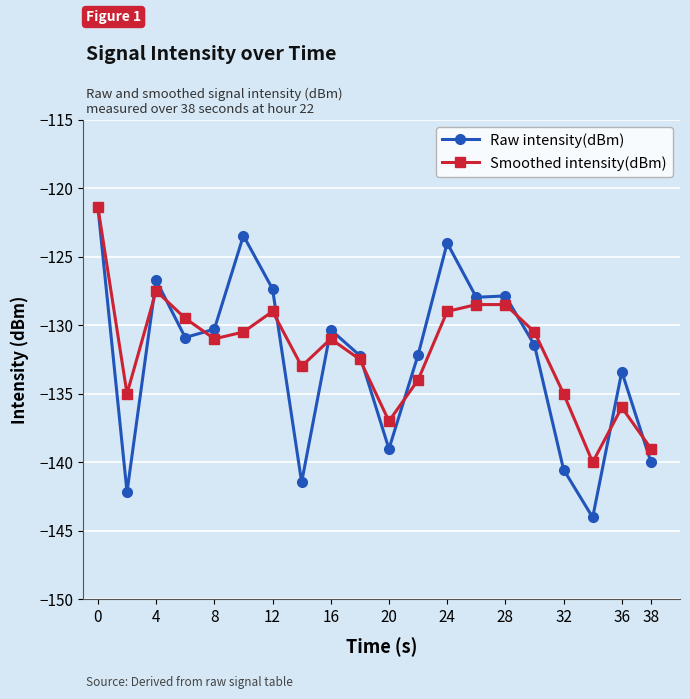

Which series has the widest spread of values?

Raw intensity(dBm)